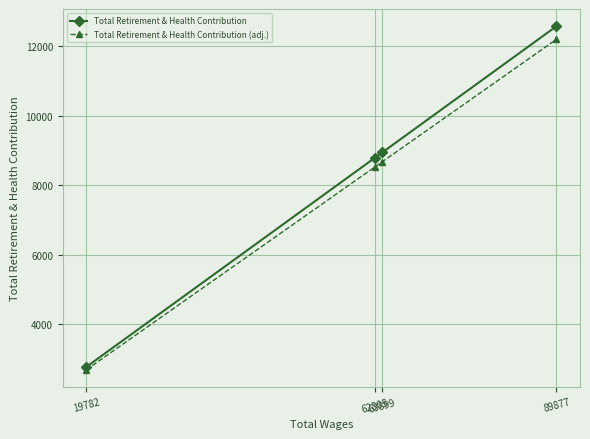

Which series has the largest range (max minus min)?

Total Retirement & Health Contribution